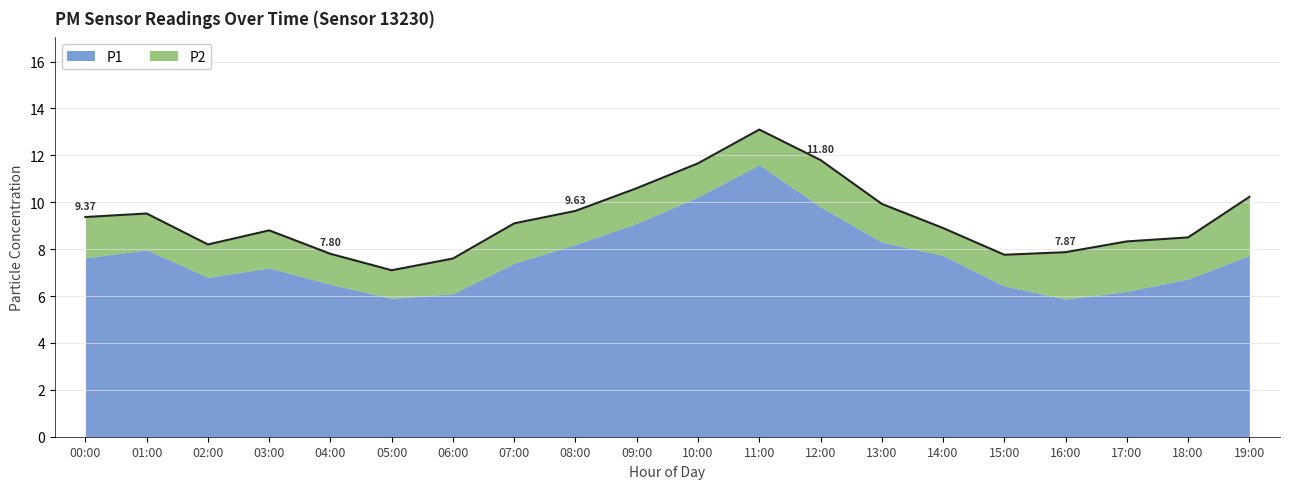

What is the spread (max minus min) of values at 16:00?

3.9